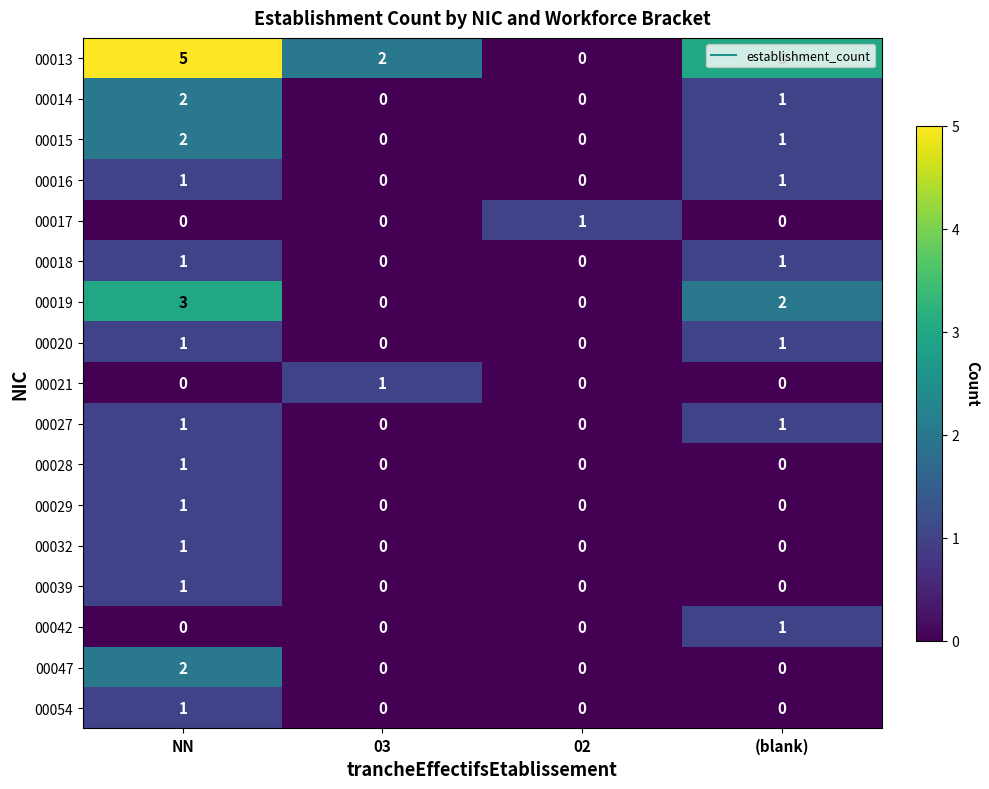

Is it true that 00013 equals 2 at 02?

False